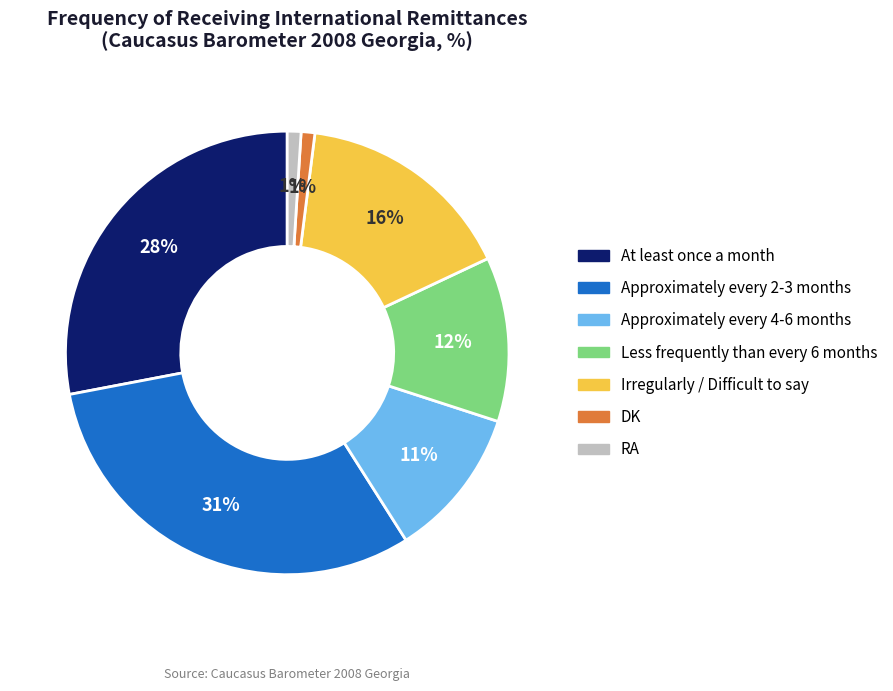

Does DK account for over 50% of the chart?

No